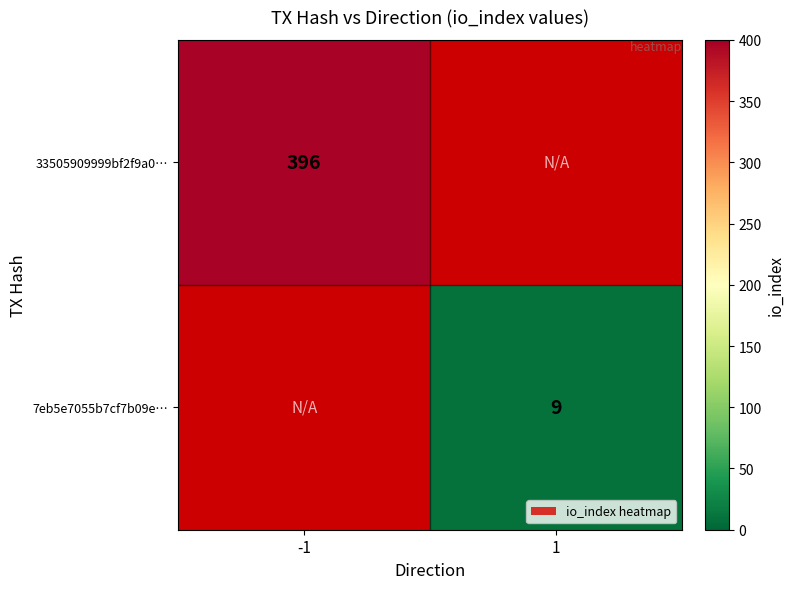

Is it true that 7eb5e7055b7cf7b09e… equals 5 at 1?

False